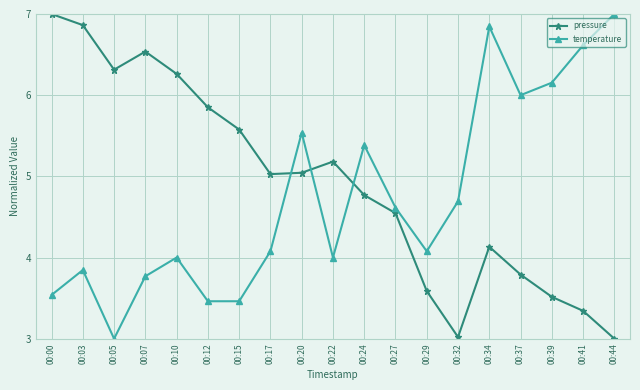

What is the value of the temperature point at the 12th from the left?

4.6